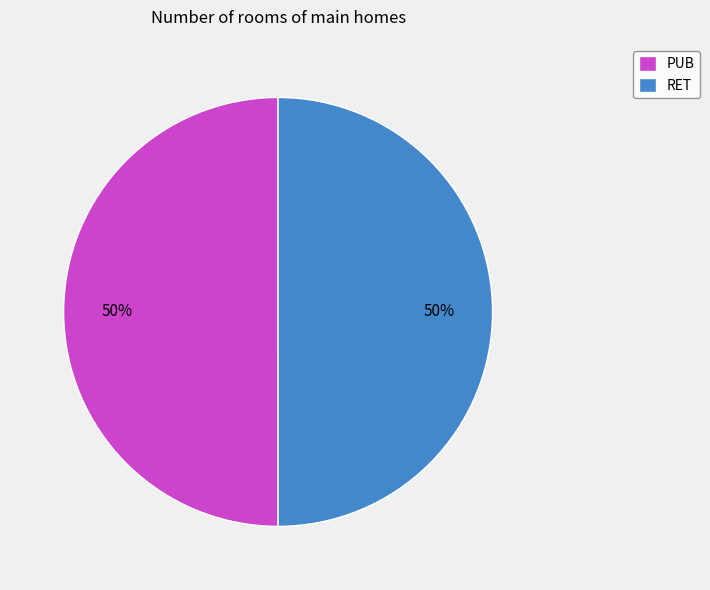

True or false: PUB accounts for 42% of the total.

False